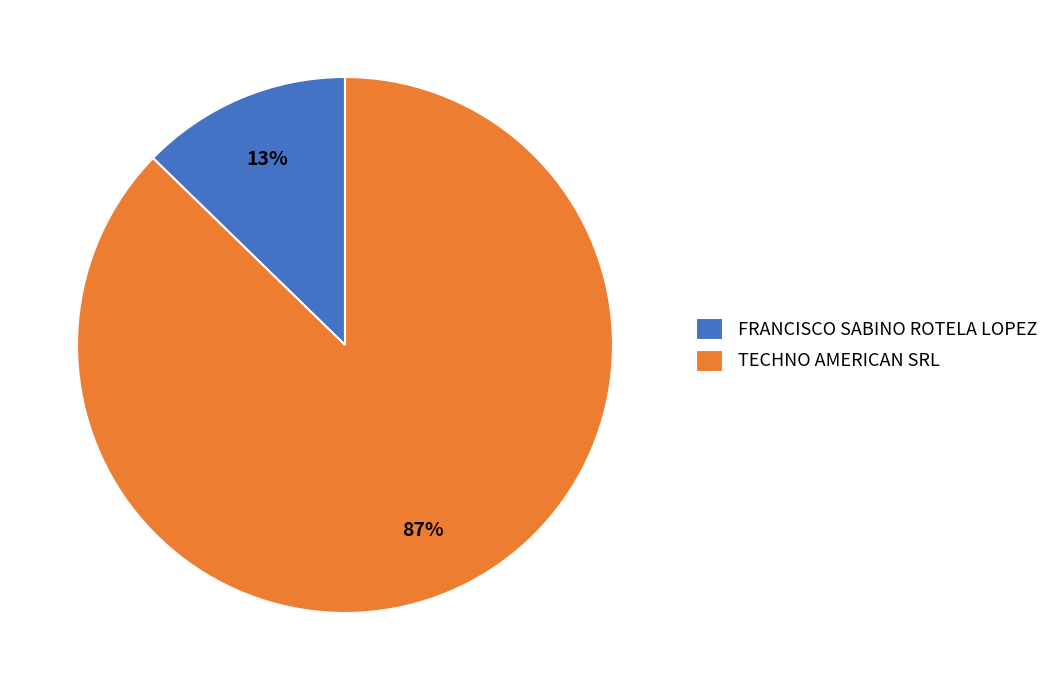

True or false: FRANCISCO SABINO ROTELA LOPEZ accounts for 1% of the total.

False